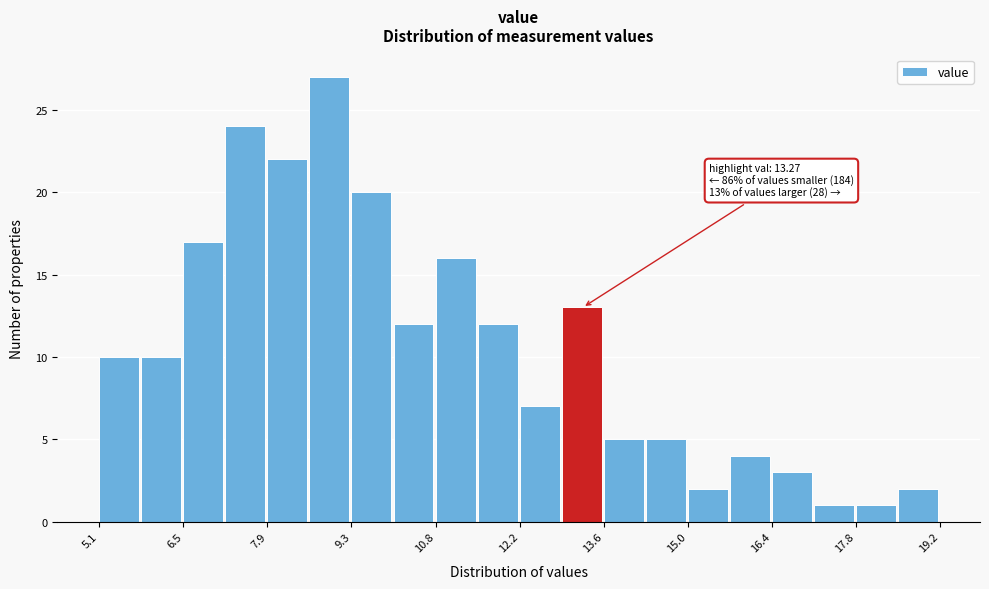

Around what value on the x-axis is the tallest bar? Give the approximate position of its centre, as read against the axis.

9.0